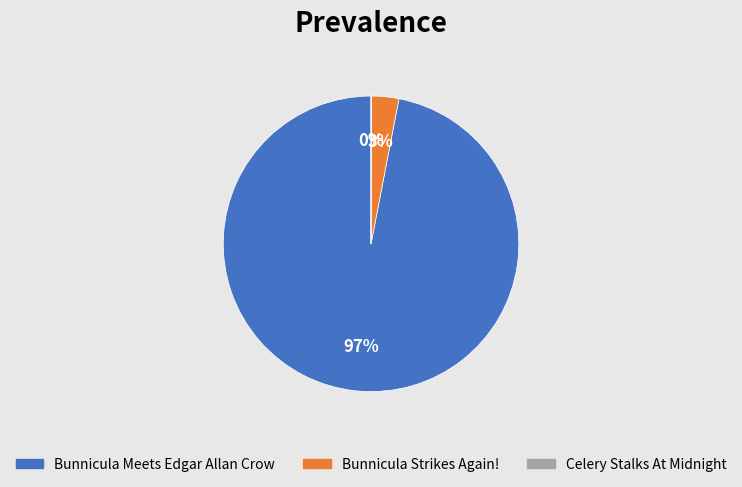

Is the sum of Bunnicula Meets Edgar Allan Crow and Bunnicula Strikes Again! greater than half?

Yes